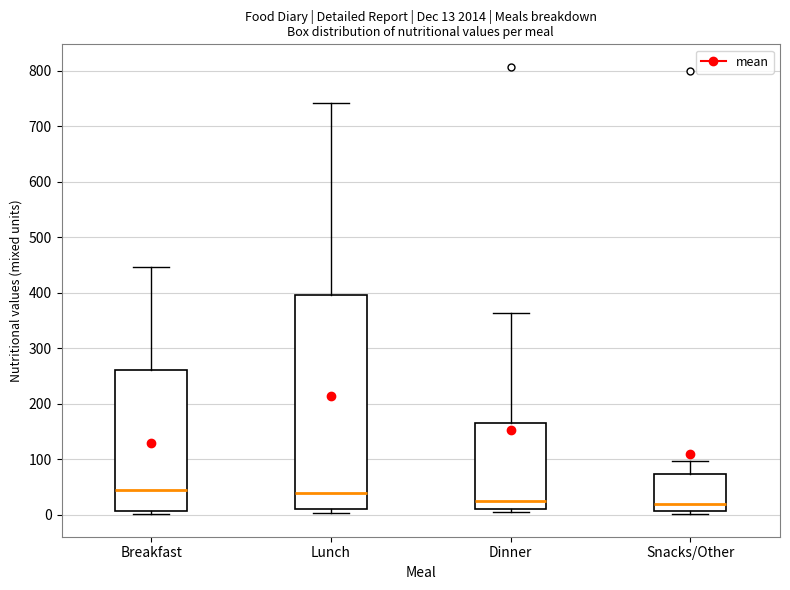

Comparing the boxes themselves (not the whiskers), which one is the tallest?

Lunch